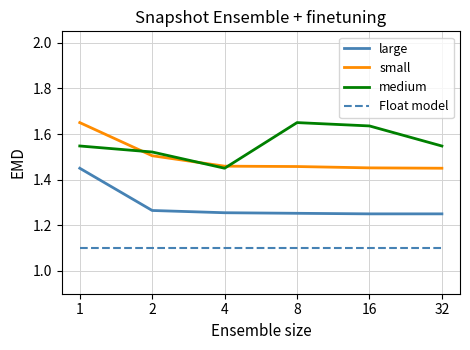

True or false: Float model and large intersect in this chart.

False